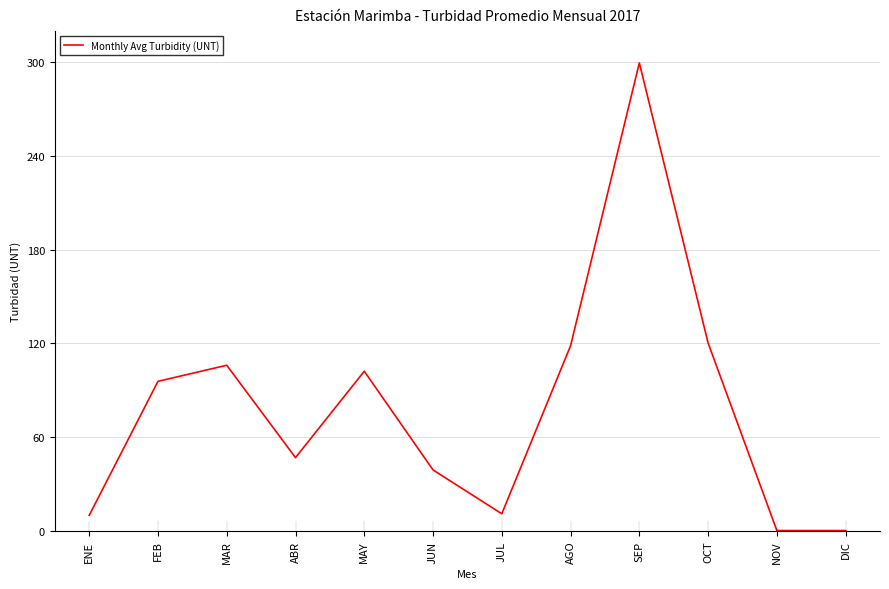

True or false: the data shows 10.8 at ABR.

False